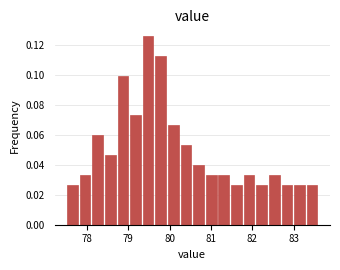

Read against the x-axis, roughly where is the centre of the tallest bar?

79.5